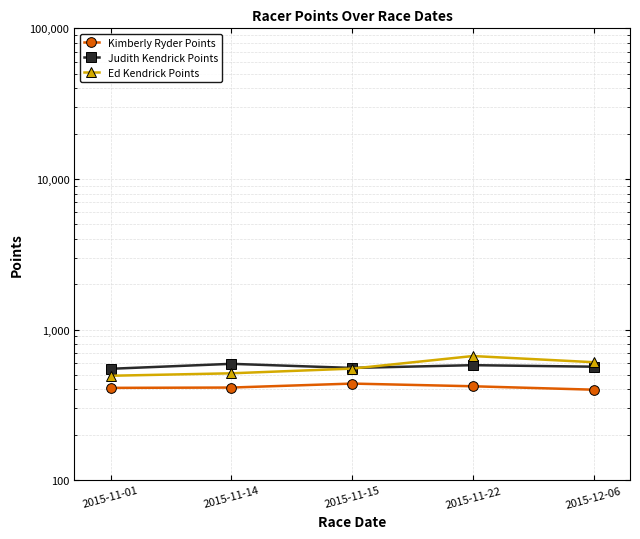

How many interior local peaks does the Kimberly Ryder Points series have?

1